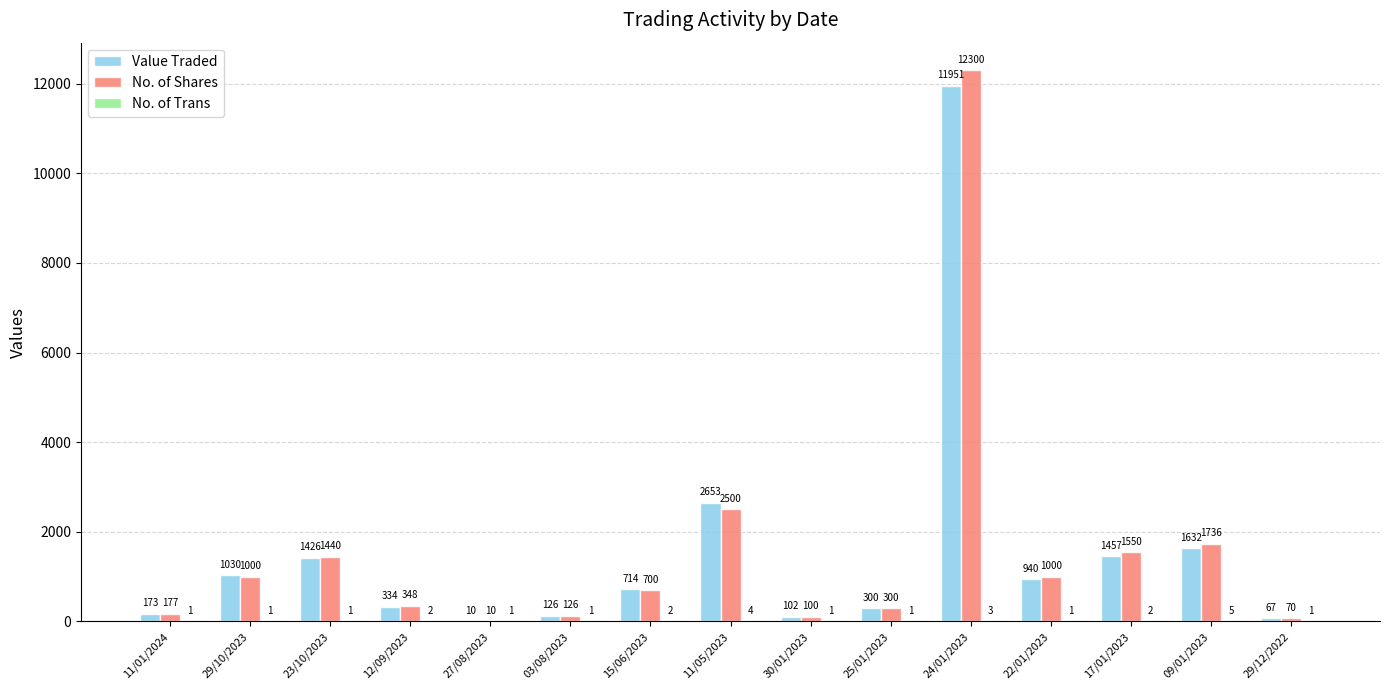

What is the approximate value of Value Traded at 24/01/2023?

11951